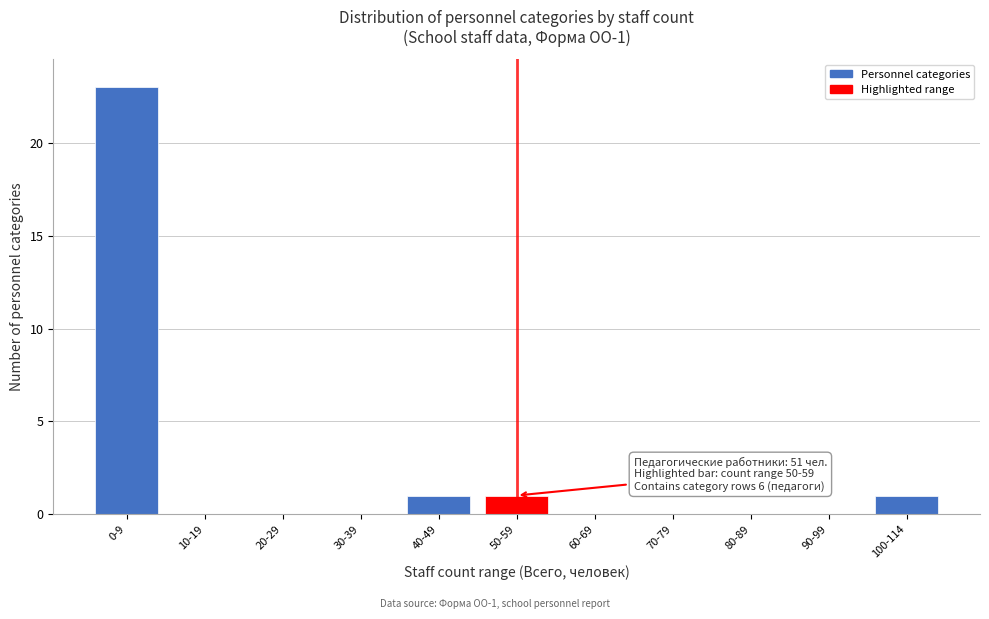

Reading left to right, list all the values displayed in this chart.

0-9=23	10-19=0	20-29=0	30-39=0	40-49=1	50-59=1	60-69=0	70-79=0	80-89=0	90-99=0	100-114=1